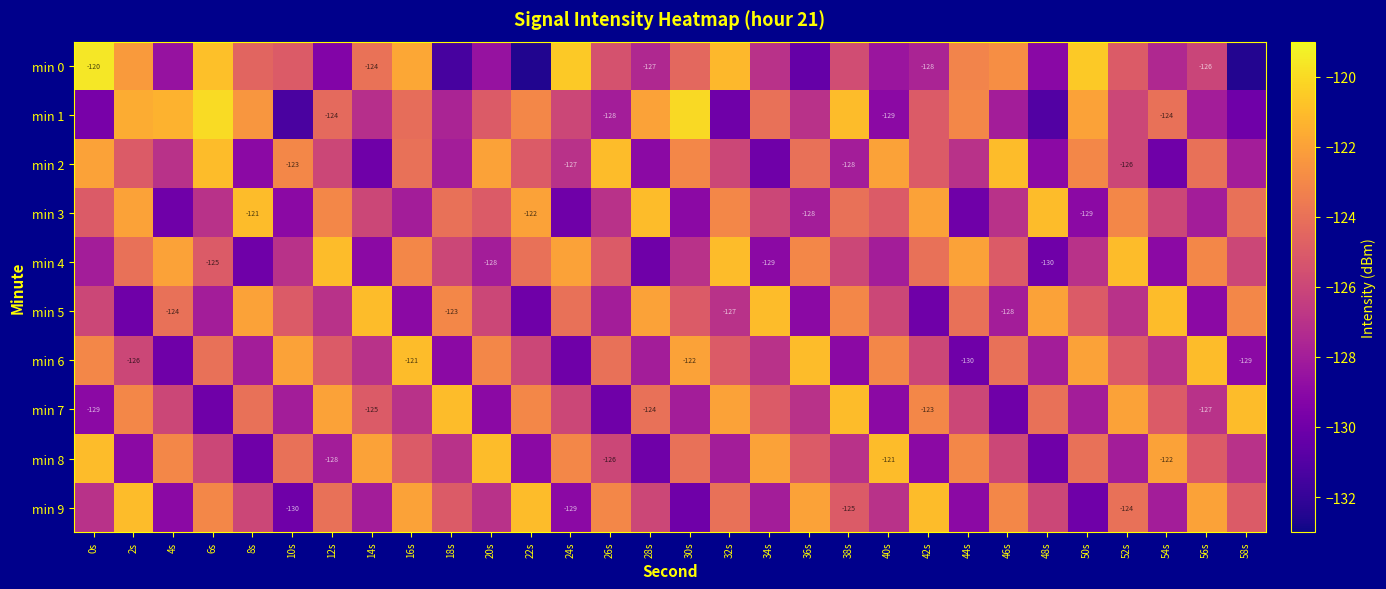

Which category has the lowest value in the min 3 series?

4s